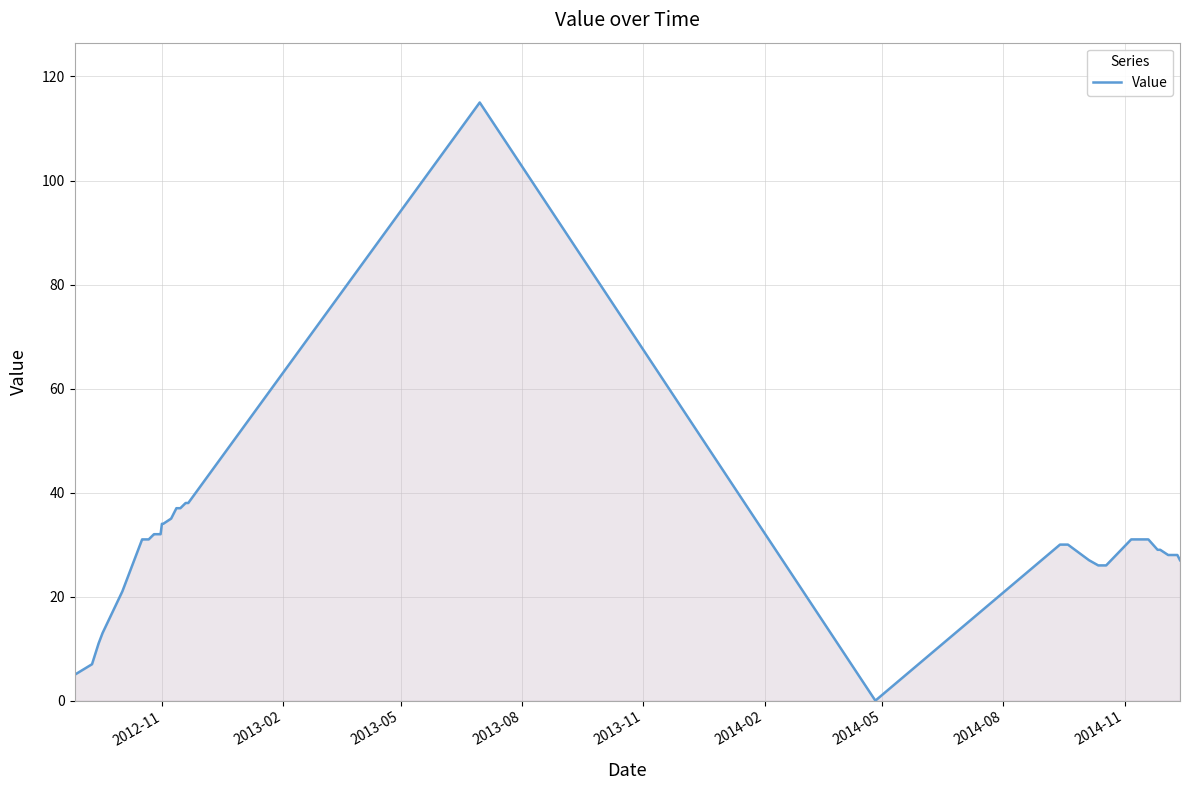

What is the difference between the maximum and second lowest values?

110